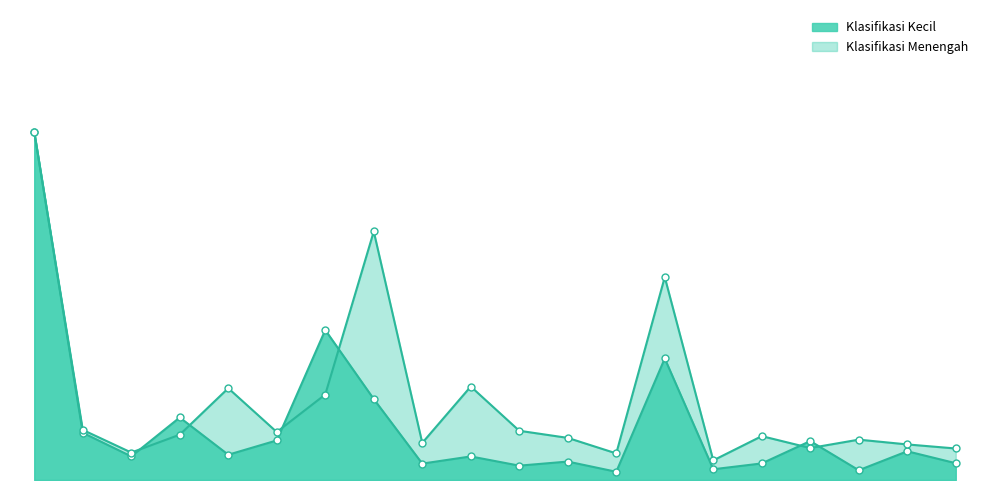

What is the difference between the maximum and minimum values in the Klasifikasi Menengah series?

0.9